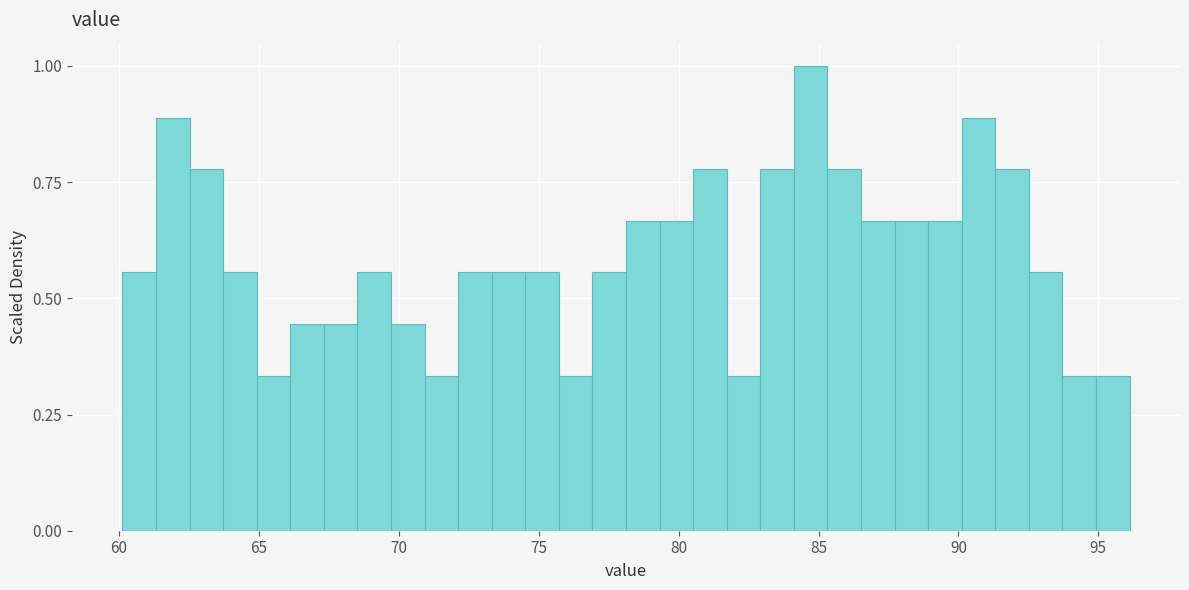

Read against the x-axis, roughly where is the centre of the tallest bar?

84.5